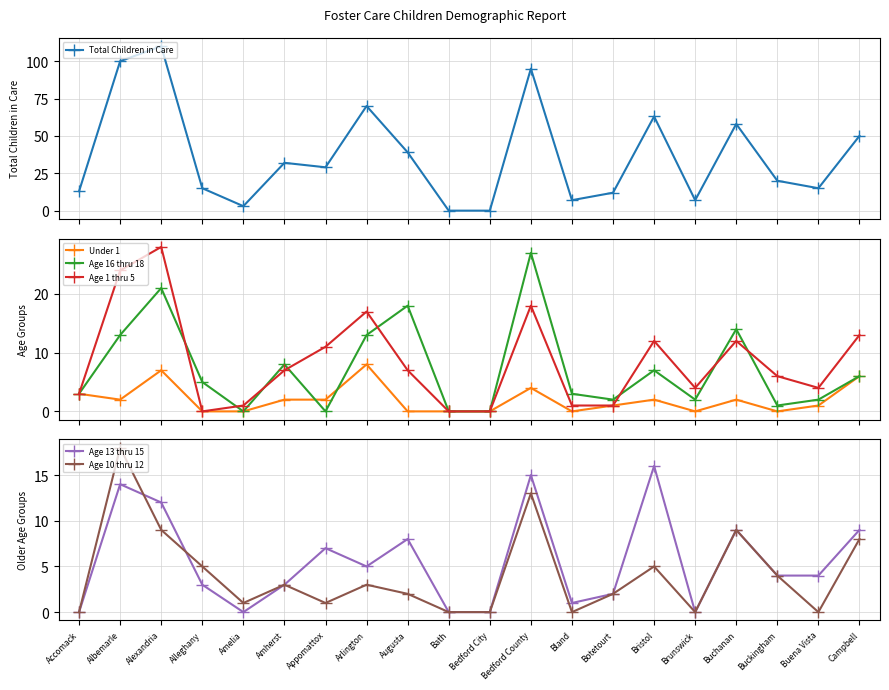

Which has a higher value, Bedford City or Arlington?

Arlington